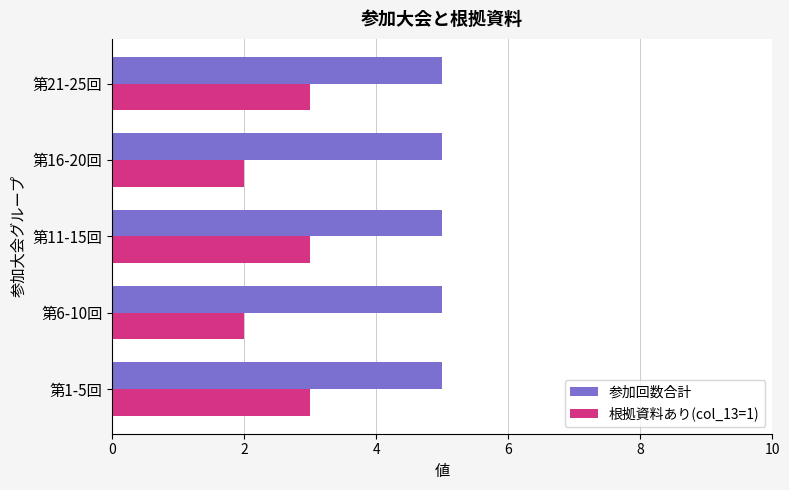

The 参加回数合計 series shows 5 at 第11-15回. True or false?

True